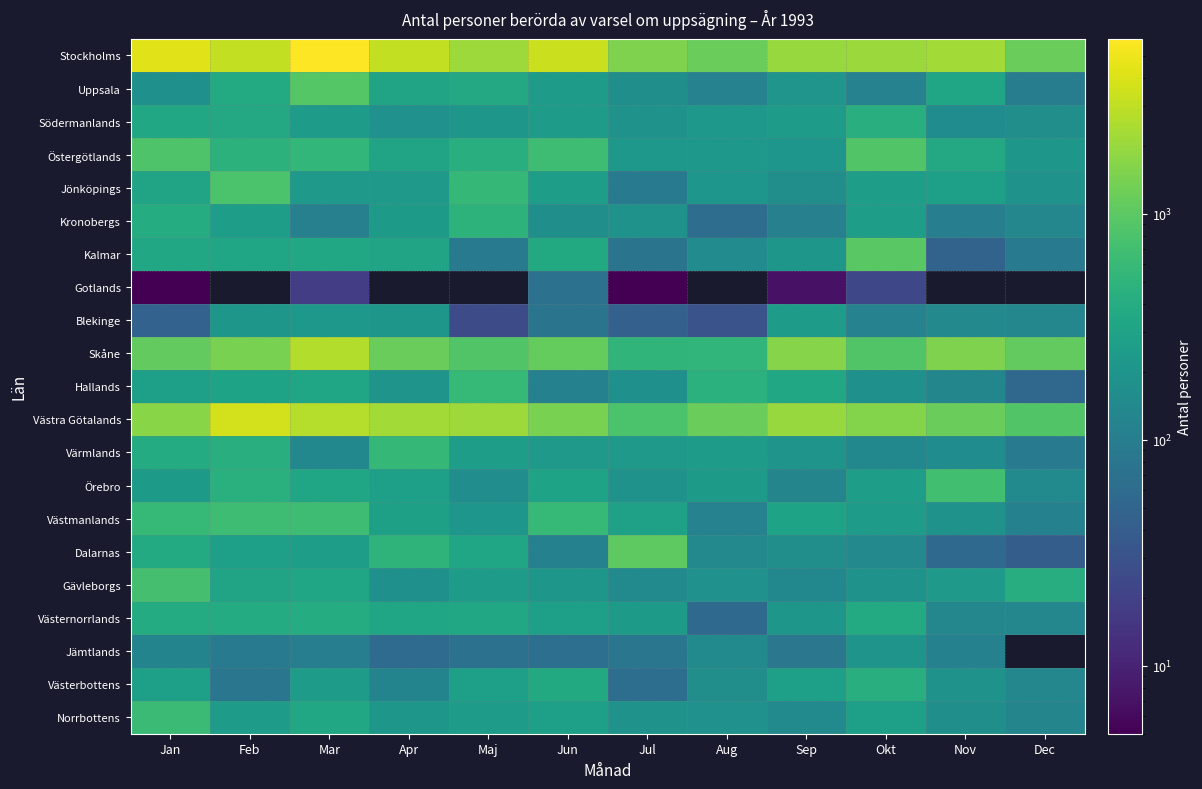

Between Feb and Dec, which series saw the biggest shift?

Västra Götalands